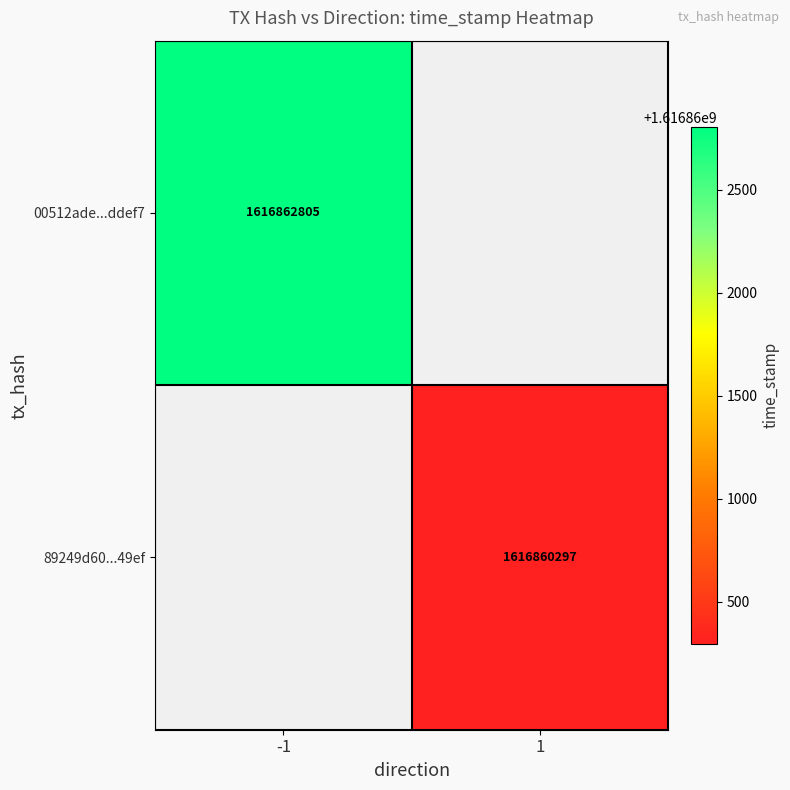

The value of 00512ade...ddef7 at -1 is 1616862805. True or false?

True